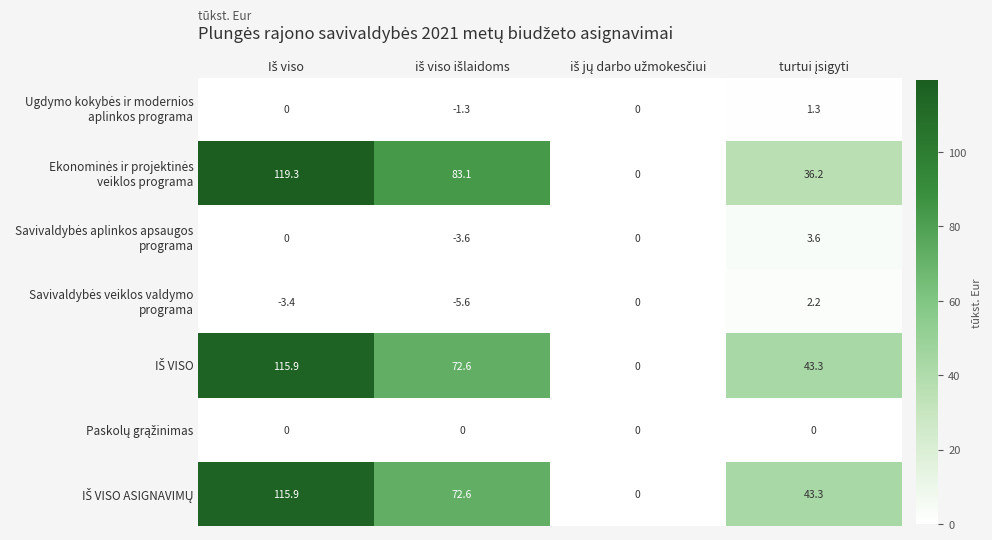

What is the total value across all series at iš viso išlaidoms?

217.7